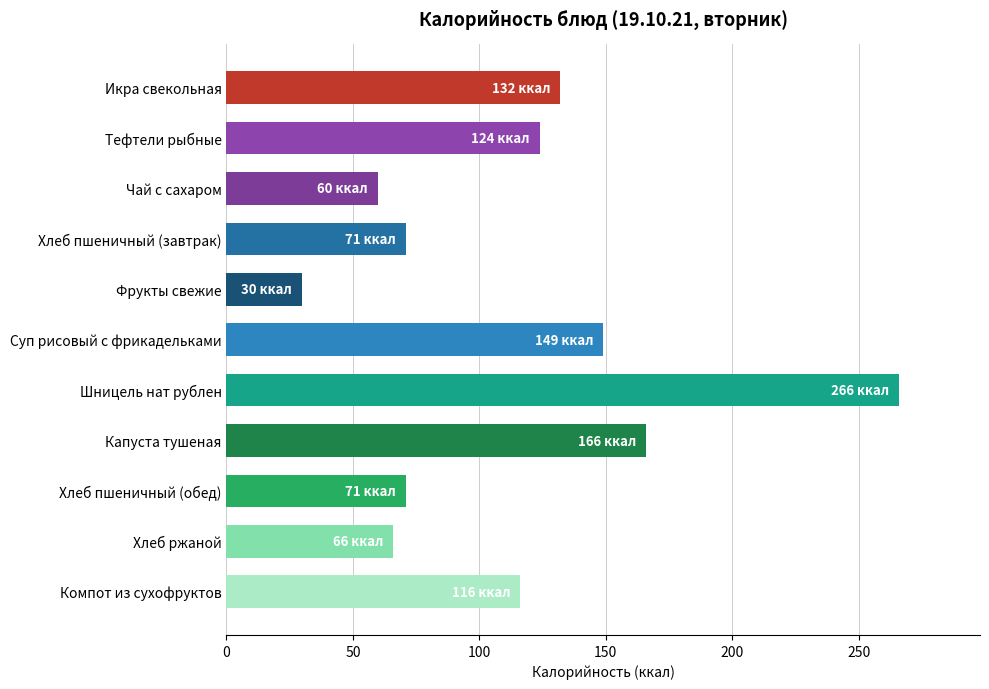

The value at Фрукты свежие is 10.2. True or false?

False